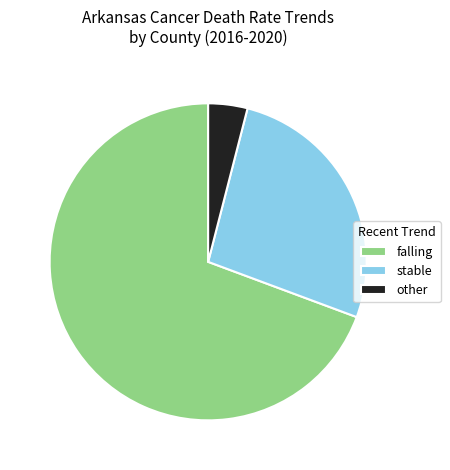

Which slice represents more than half of the pie?

falling